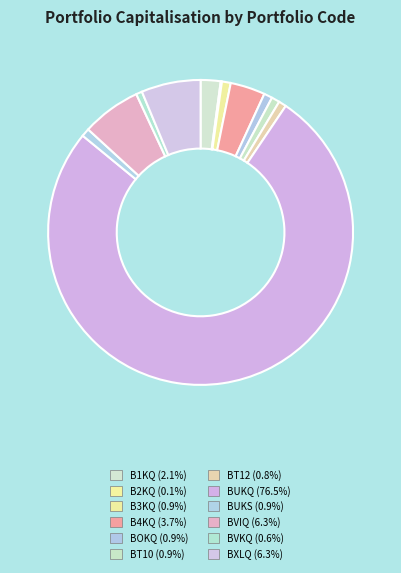

What is the change in value from B3KQ to BUKQ?

+548111.2